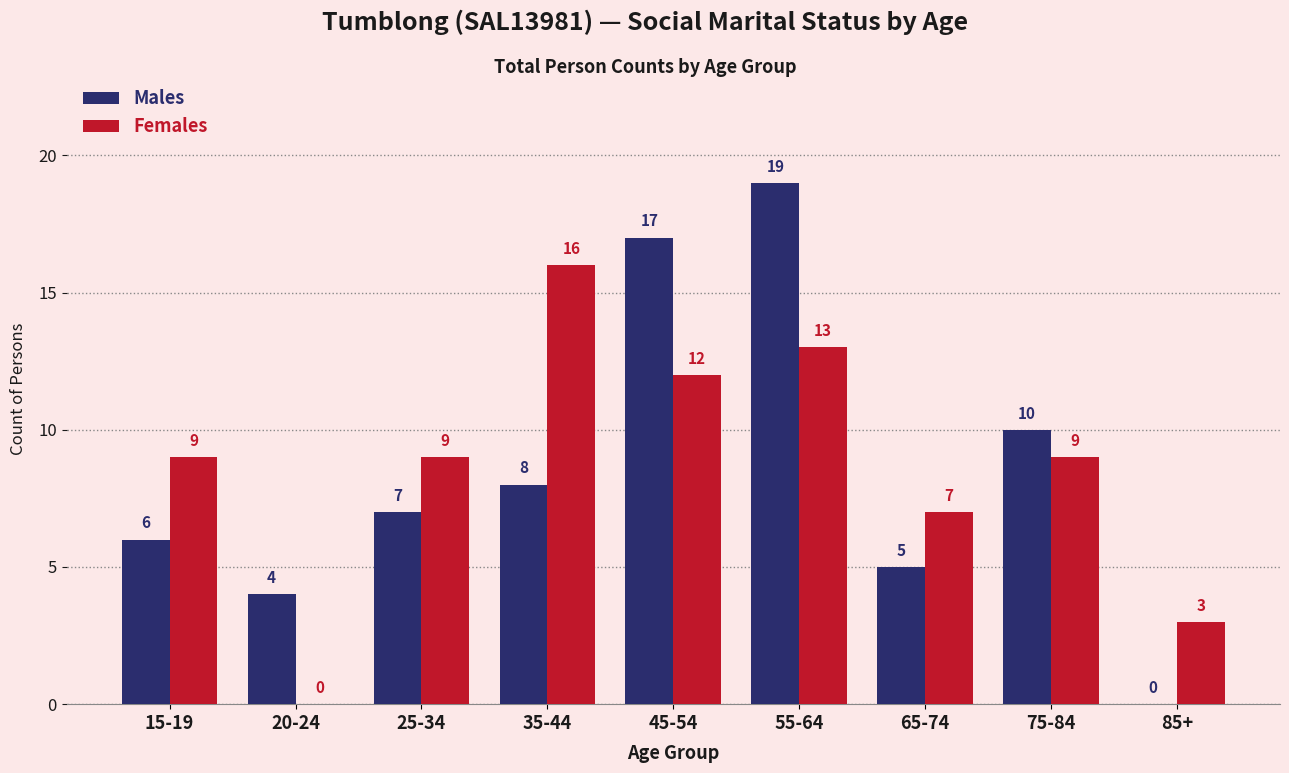

What is the approximate value of Females at 75-84?

9